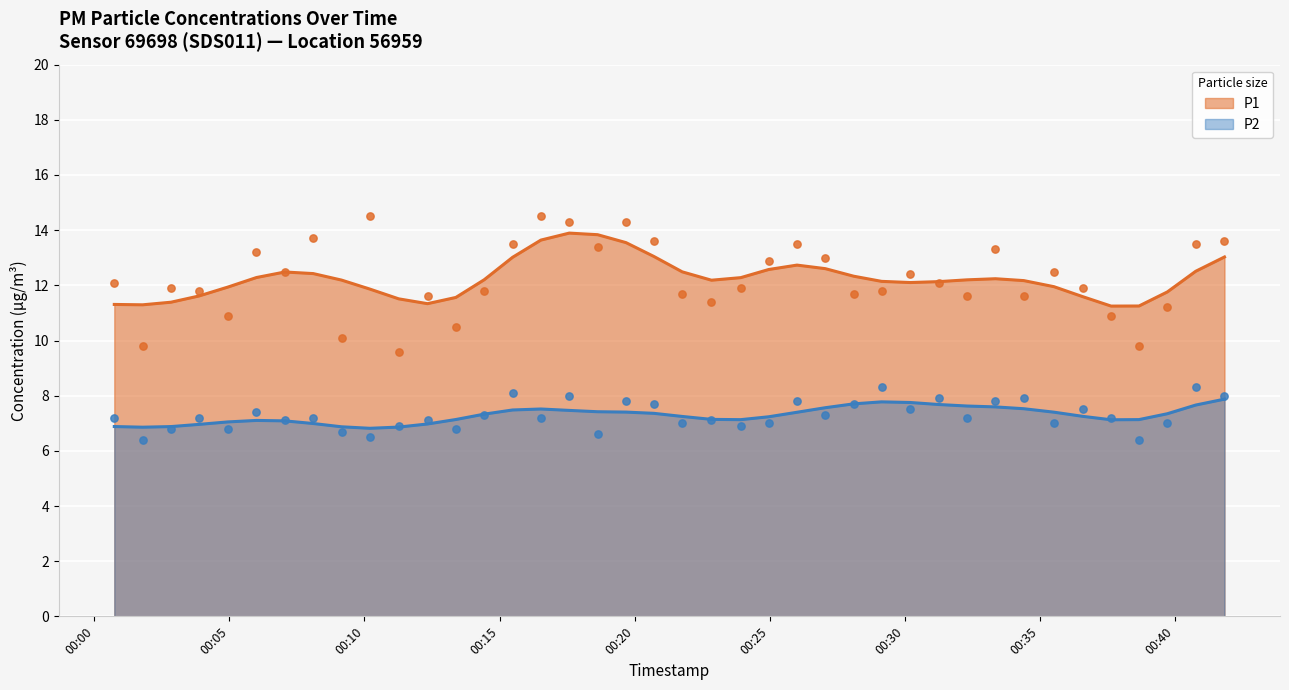

Which series reaches the minimum Y coordinate?

P2